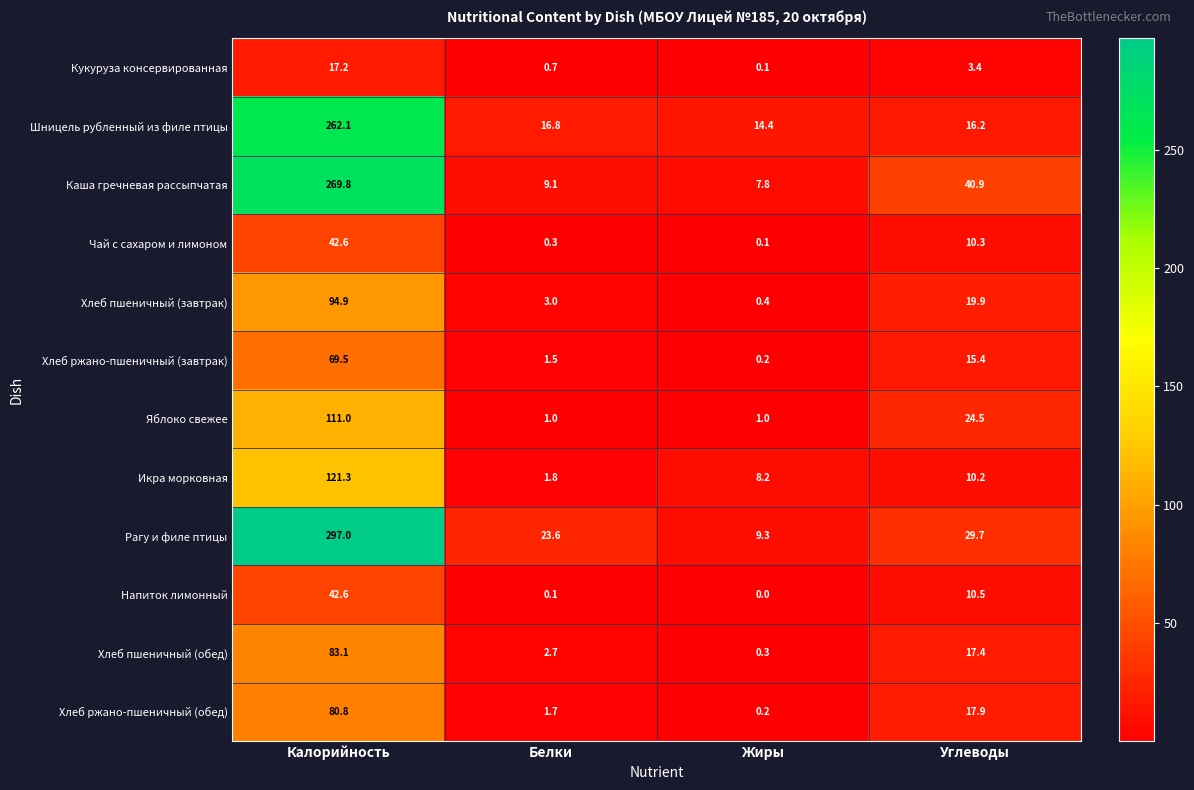

Which category has the lowest value in the Хлеб пшеничный (завтрак) series?

Жиры